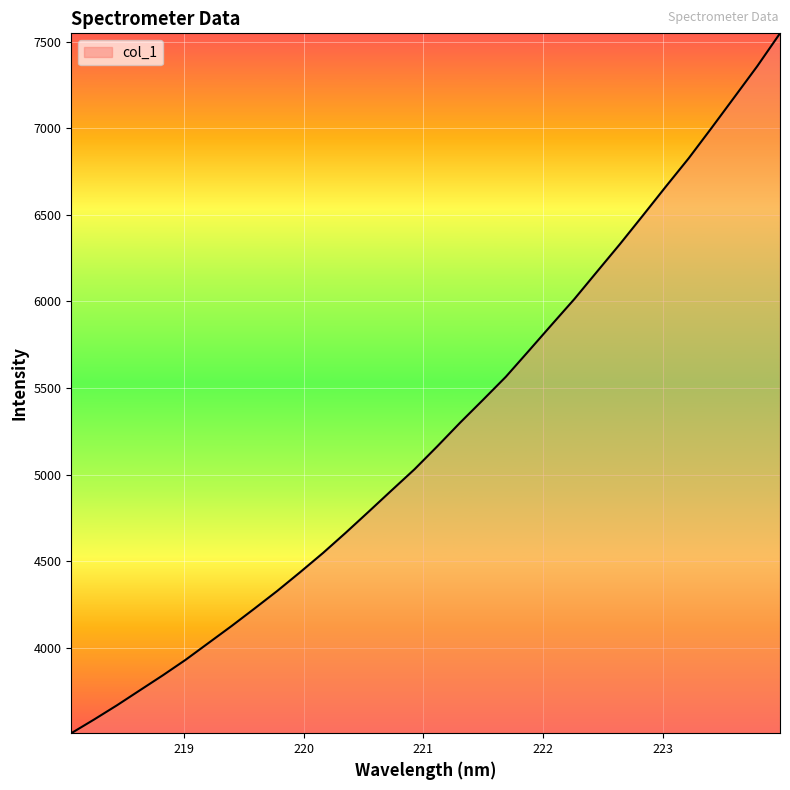

What is the difference between the maximum and minimum values?

4042.9